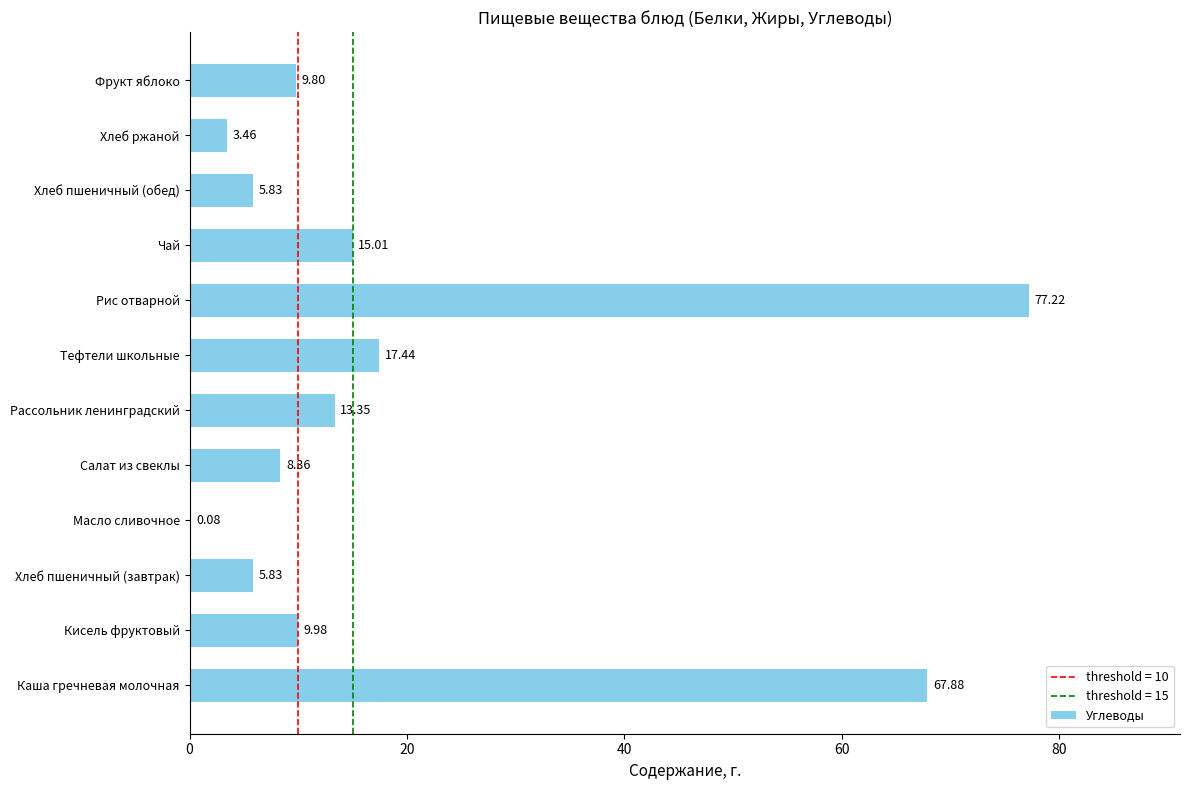

Count the number of values greater than 9.

7